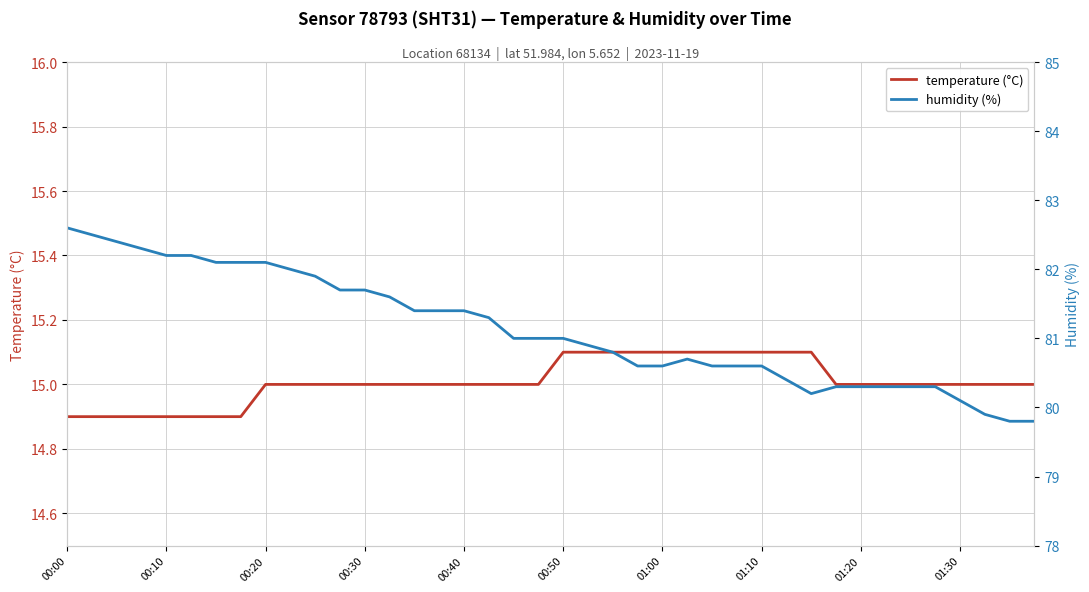

Reading left to right, transcribe all the data shown in this chart.

temperature (°C): 14.9	14.9	14.9	14.9	14.9	14.9	14.9	14.9	15.0	15.0	15.0	15.0	15.0	15.0	15.0	15.0	15.0	15.0	15.0	15.0	15.1	15.1	15.1	15.1	15.1	15.1	15.1	15.1	15.1	15.1	15.1	15.0	15.0	15.0	15.0	15.0	15.0	15.0	15.0	15.0
humidity (%): 82.6	82.5	82.4	82.3	82.2	82.2	82.1	82.1	82.1	82.0	81.9	81.7	81.7	81.6	81.4	81.4	81.4	81.3	81.0	81.0	81.0	80.9	80.8	80.6	80.6	80.7	80.6	80.6	80.6	80.4	80.2	80.3	80.3	80.3	80.3	80.3	80.1	79.9	79.8	79.8